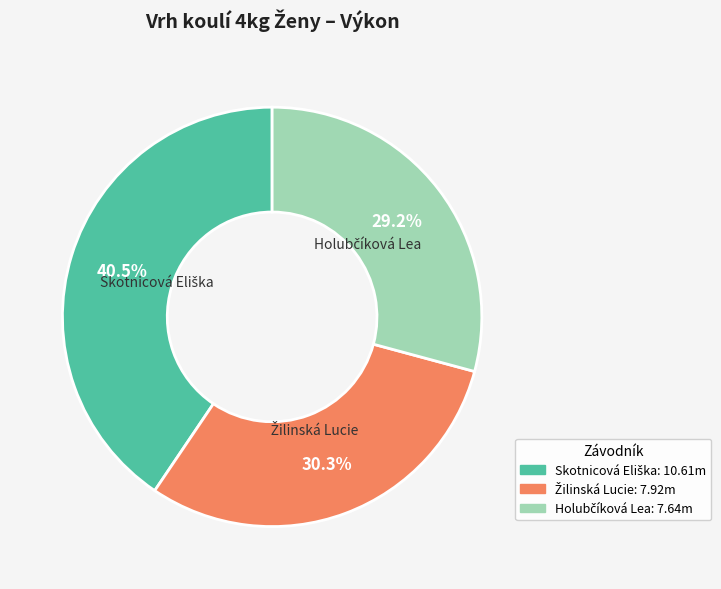

Does any single category account for the majority?

No